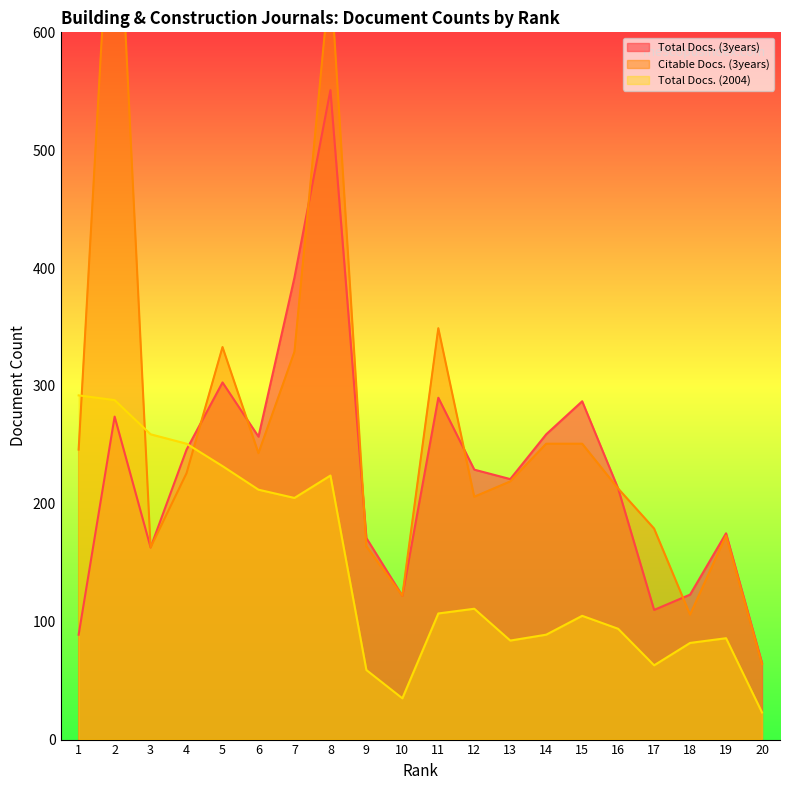

How many data points in Citable Docs. (3years) are above 226?

9